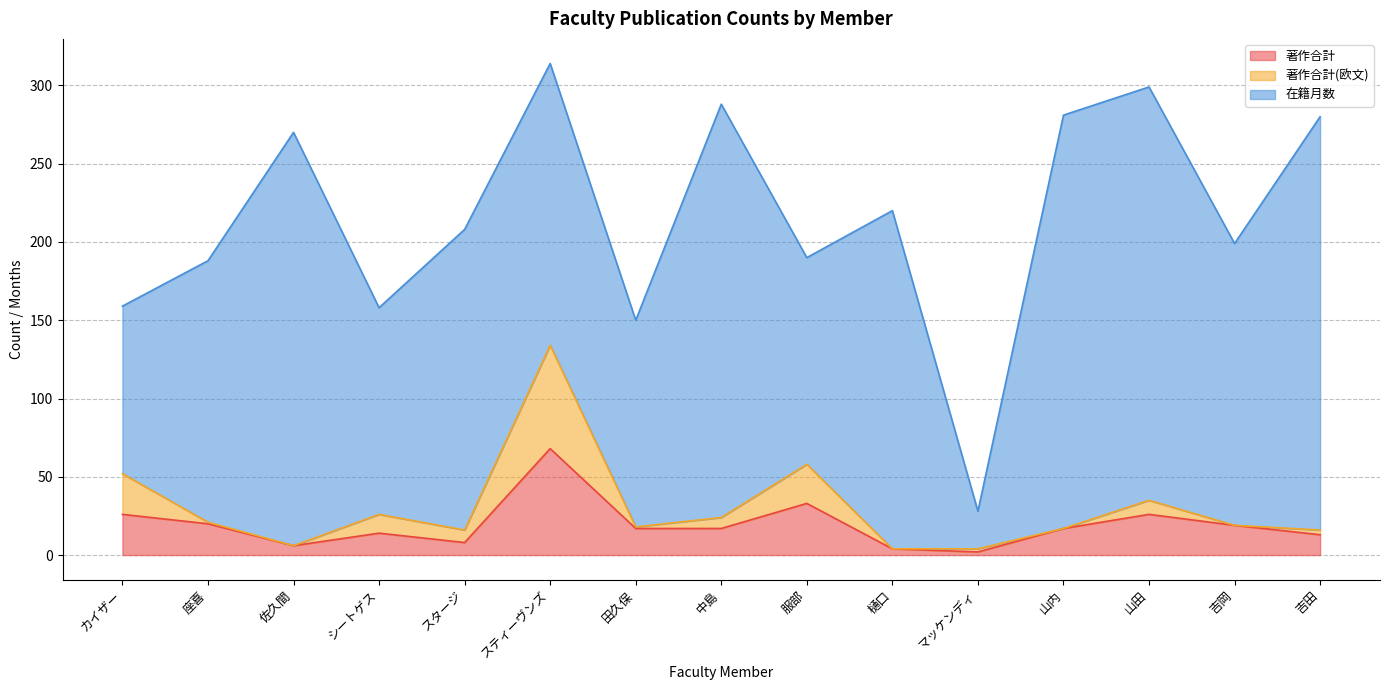

List the series in order of their peak value, lowest first.

著作合計(欧文), 著作合計, 在籍月数